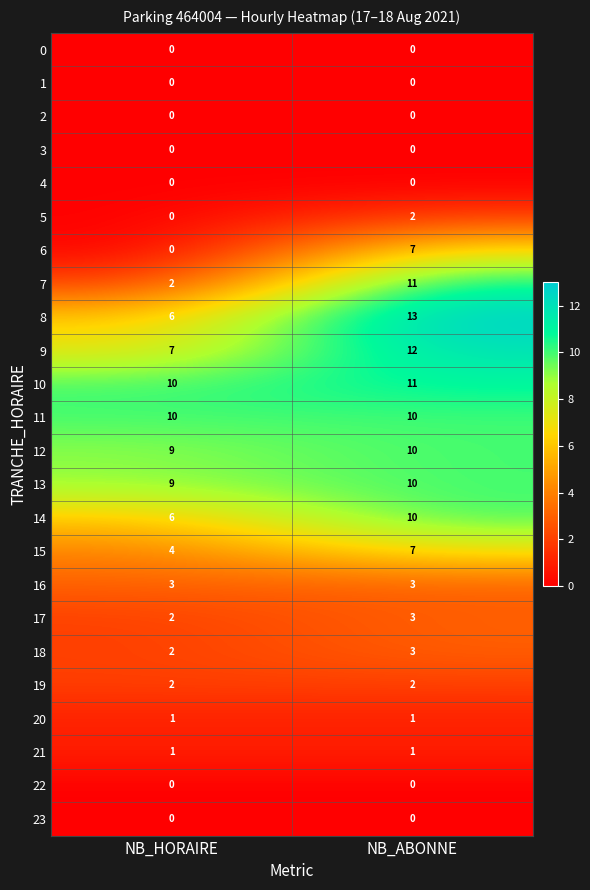

How many categories are shown in the chart?

2